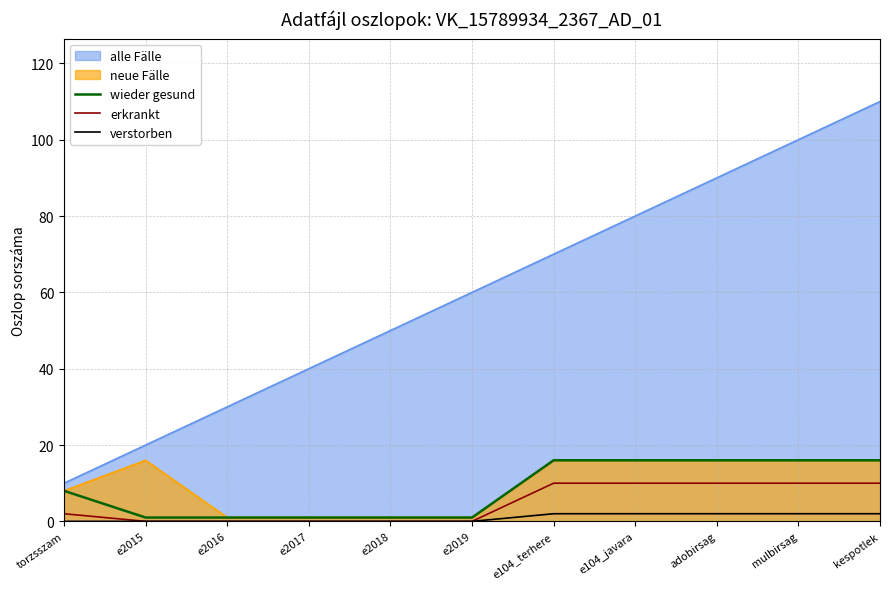

The erkrankt series shows 10 at kespotlek. True or false?

True